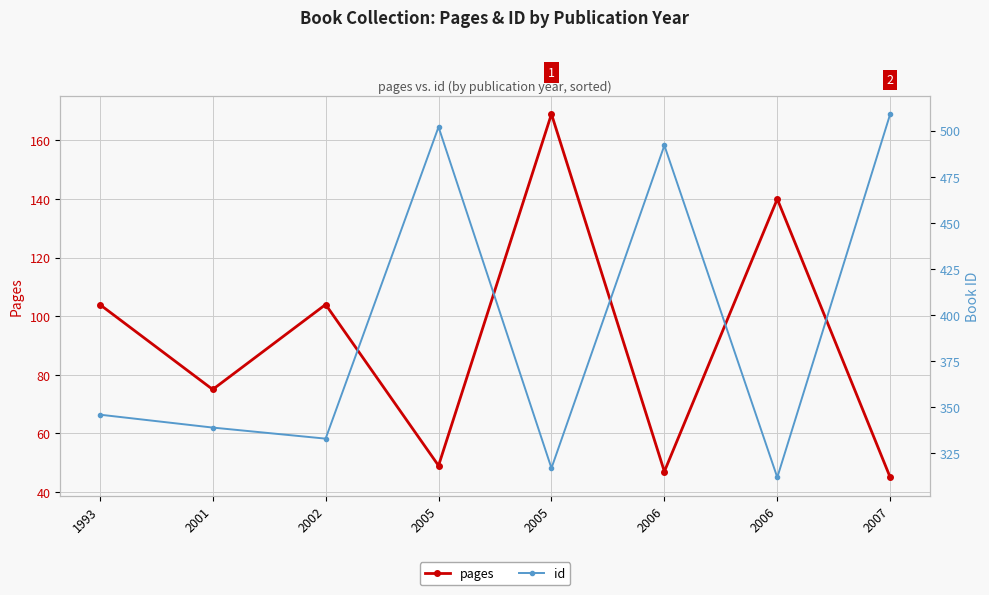

Between 2002 and 1993, which is larger?

2002